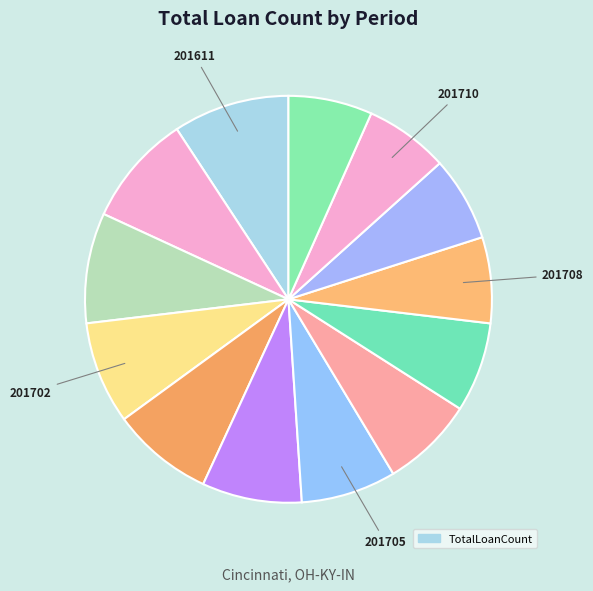

Is there a majority slice in this chart?

No